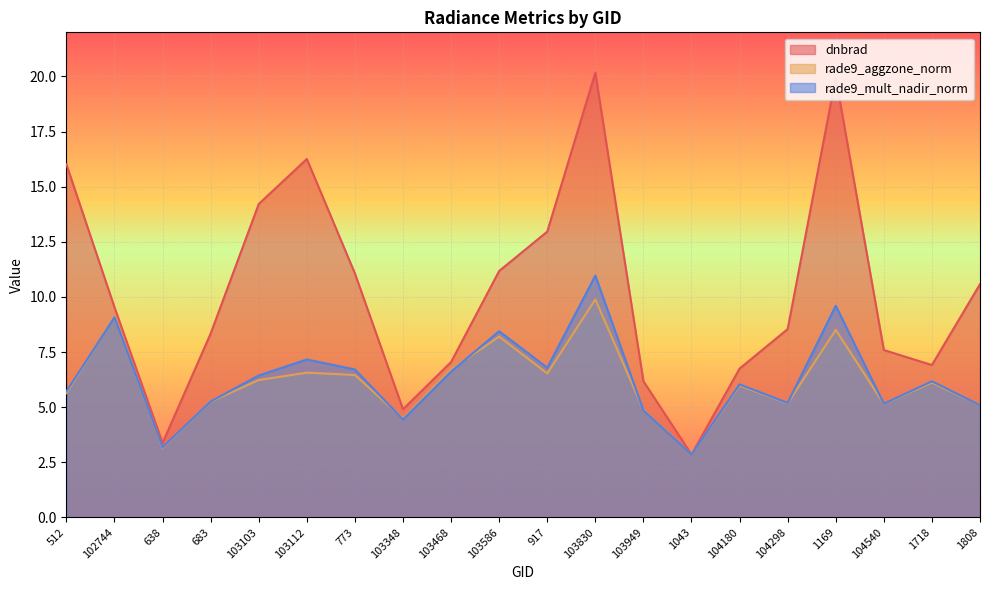

What is the sum of the dnbrad values at 103830 and 102744?

29.7